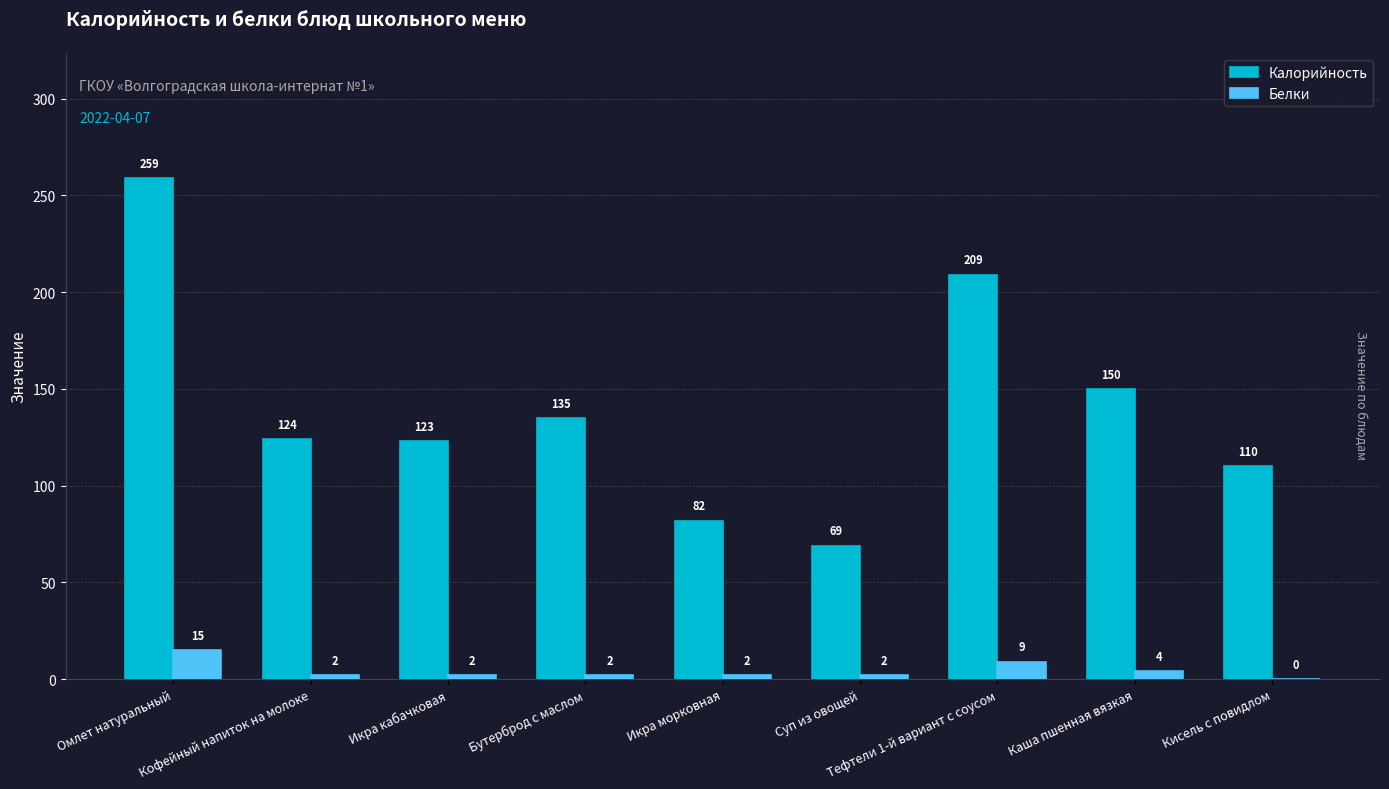

Are the bars grouped side by side (vs. stacked)?

Yes